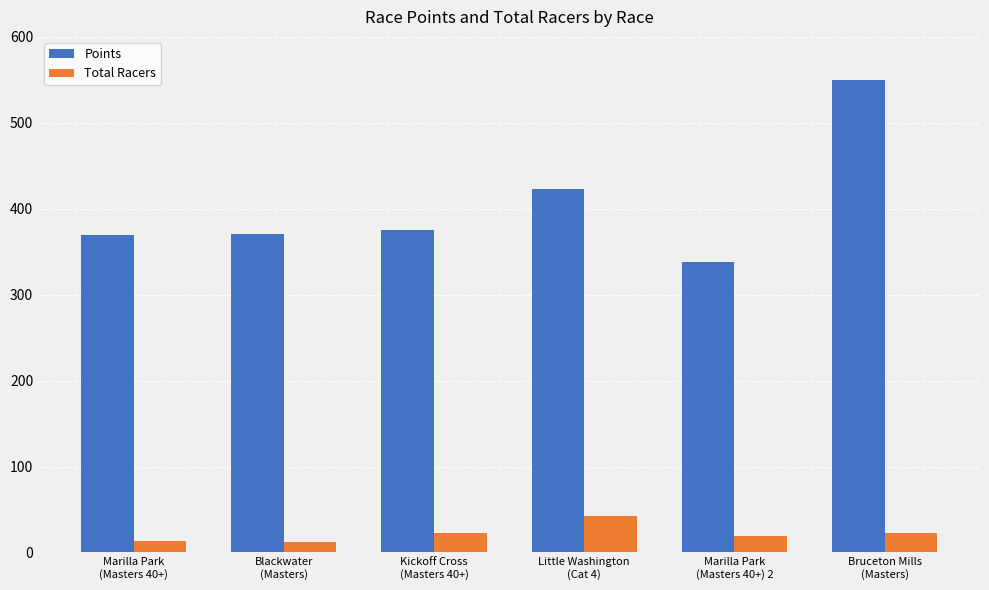

How many bars are there in total?

12